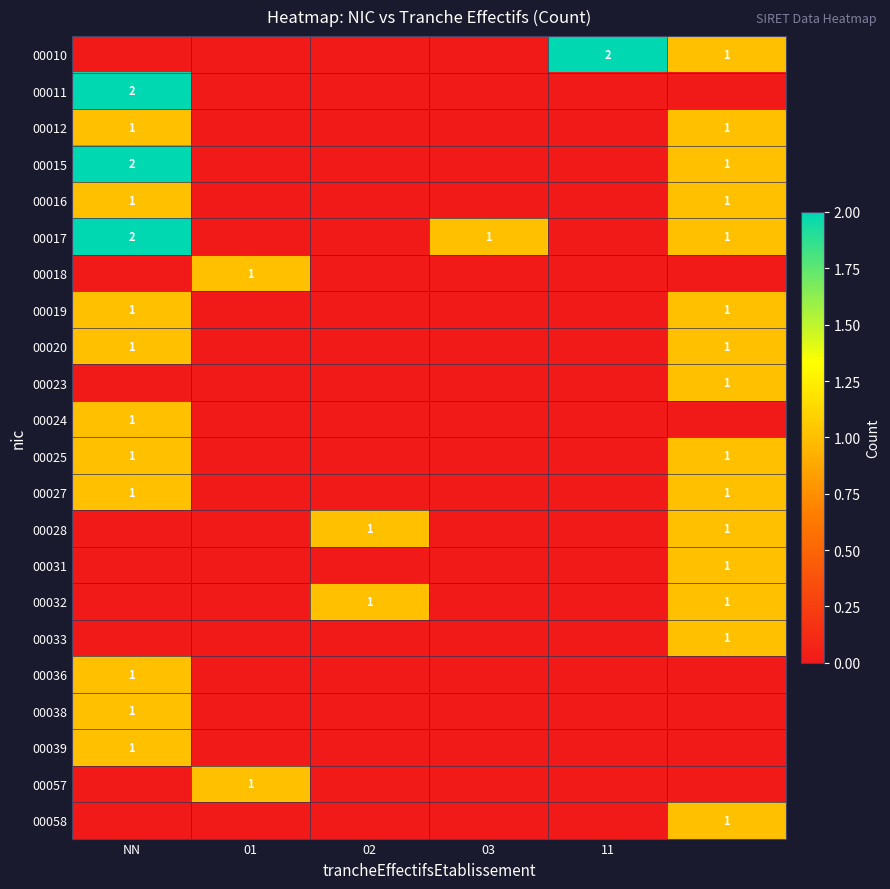

Is it true that 00024 equals 1 at NN?

True